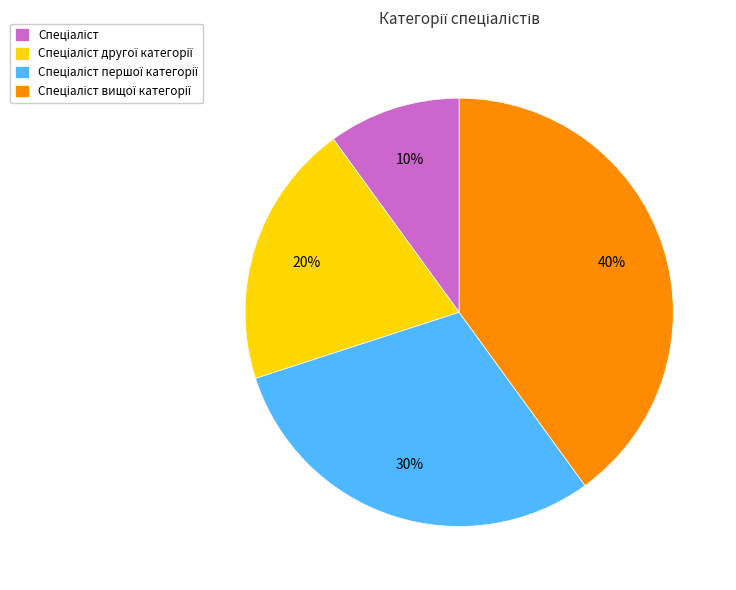

To the nearest percent, what is the difference between the largest and smallest slice percentages?

30%